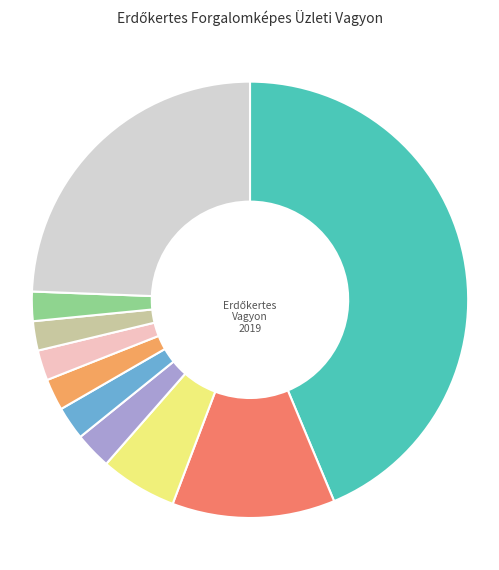

Does any single category account for the majority?

No